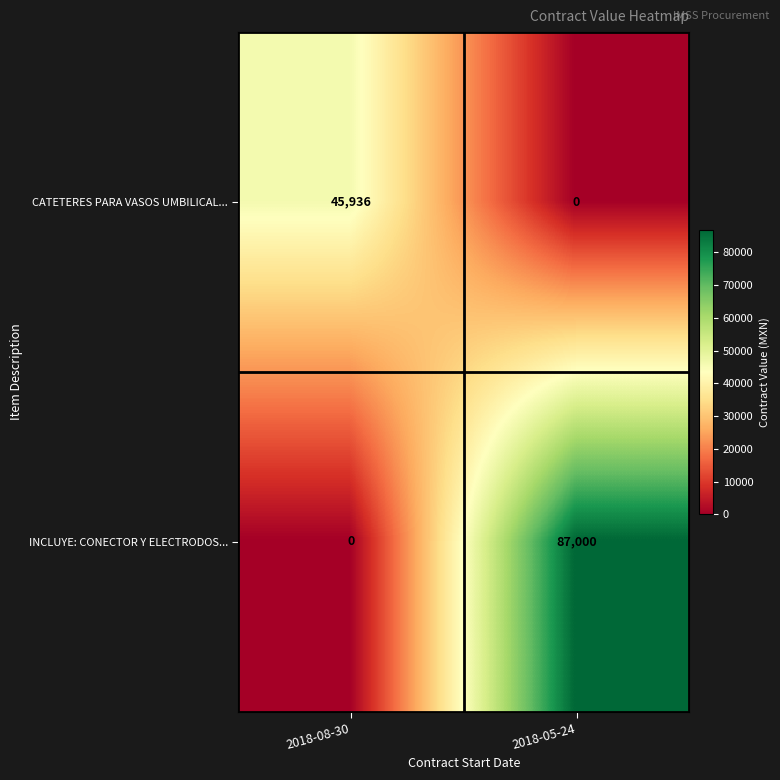

How many distinct data groups are displayed?

2